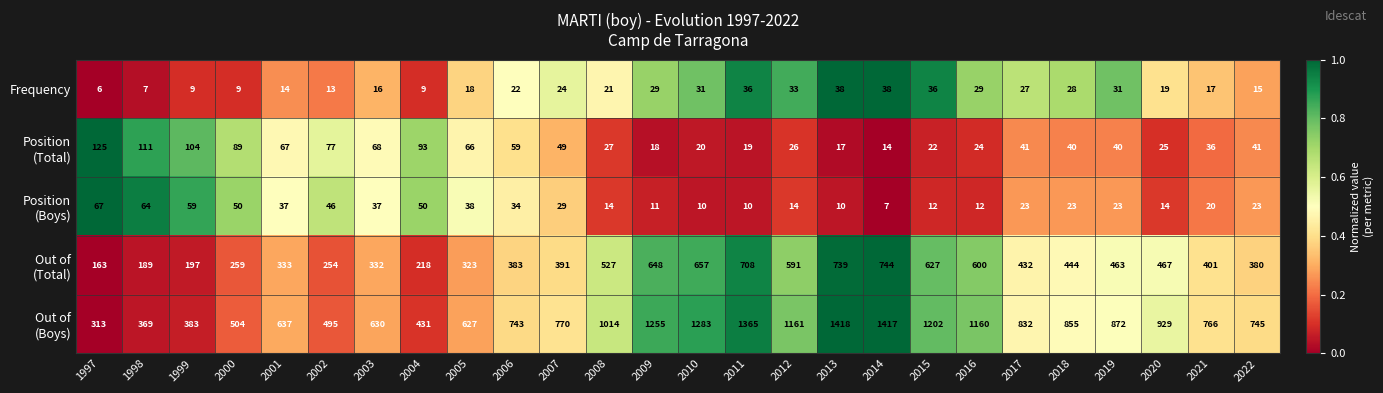

What is the difference between the highest and lowest values at 2018?

832